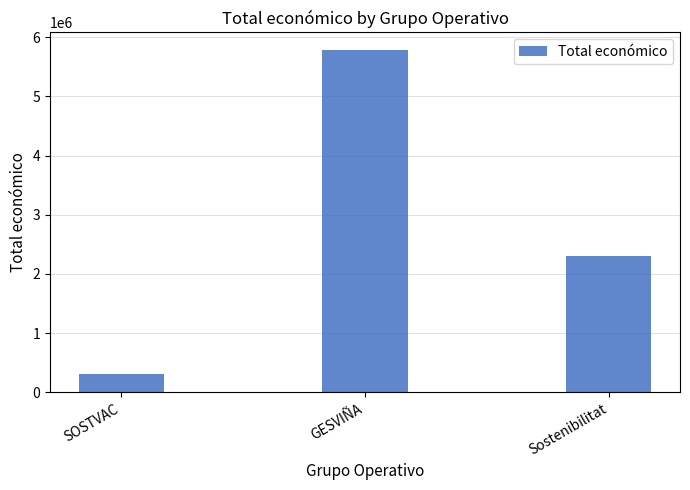

How many series are shown in this chart?

1